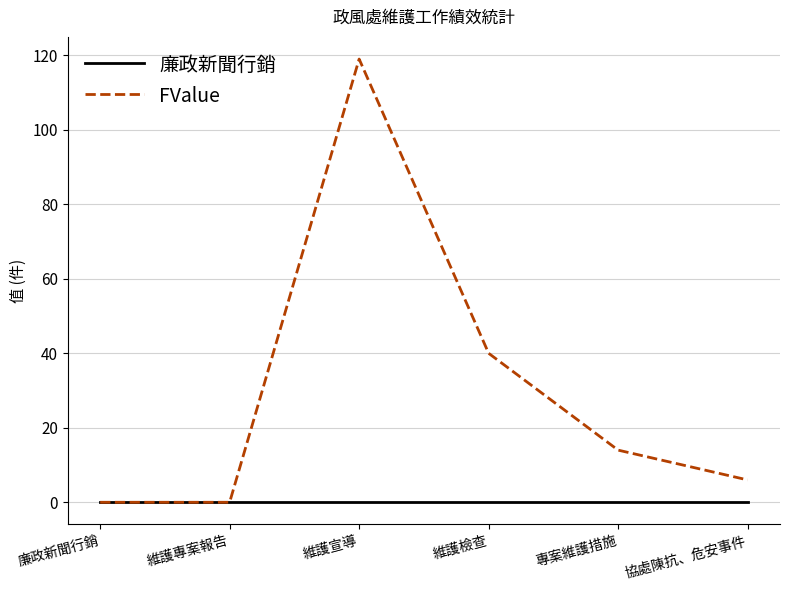

At which category is the sum across all series the highest?

維護宣導